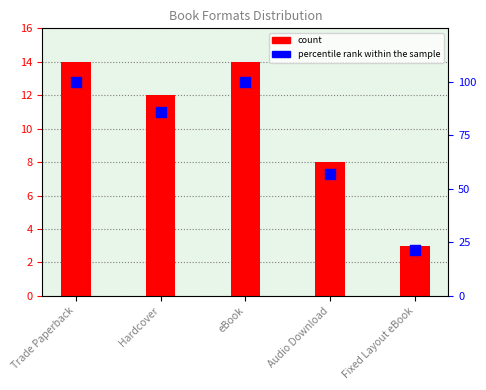

Which series has the largest total across all categories?

percentile rank within the sample